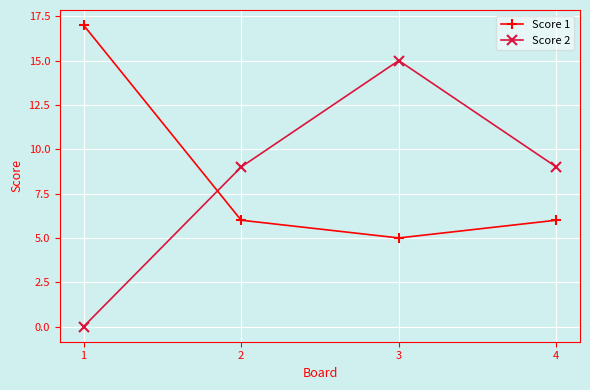

Which series has the widest spread of values?

Score 2